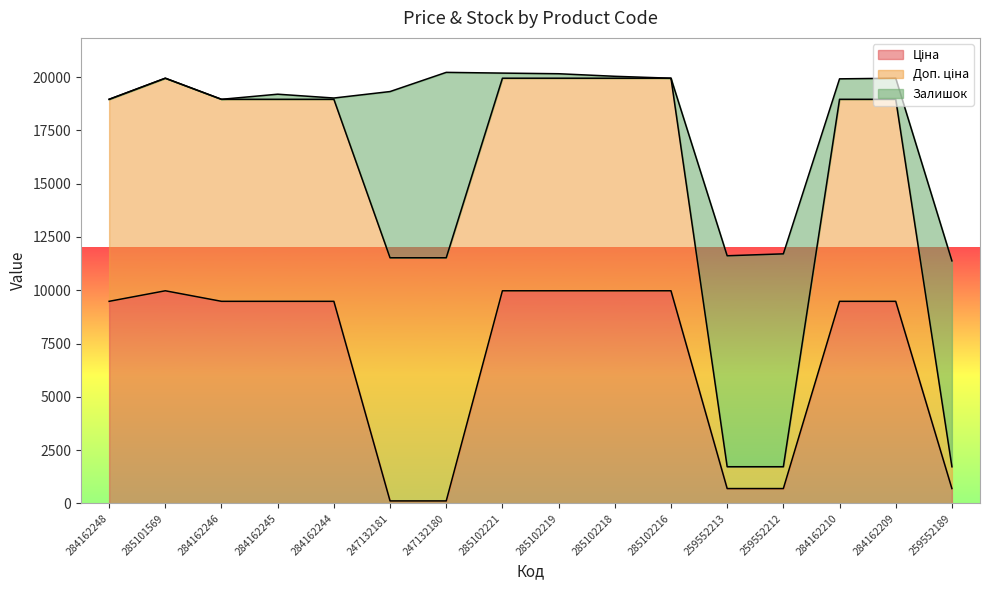

How many categories are shown in the chart?

16